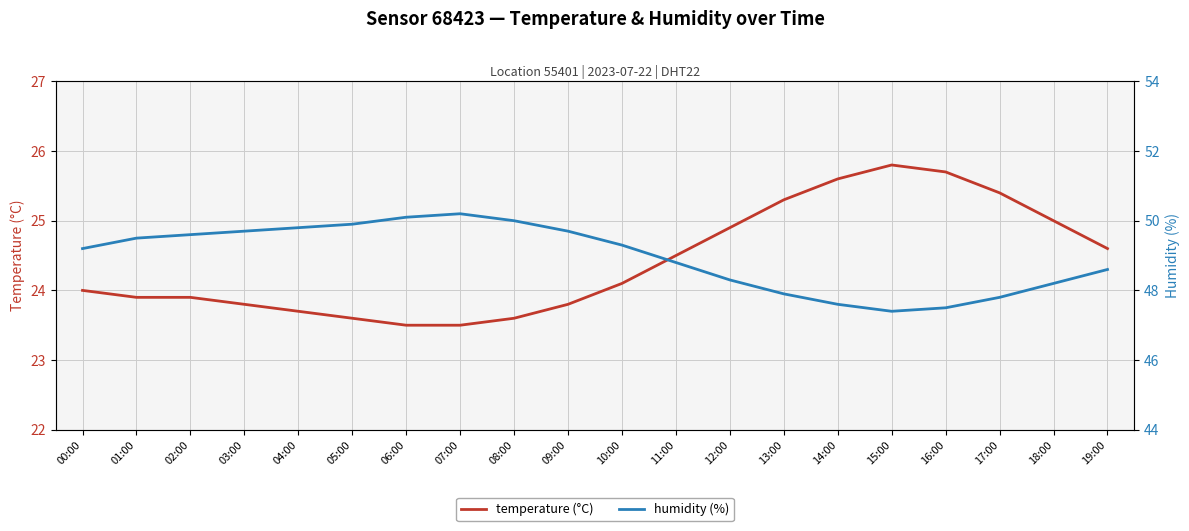

How many series are shown in this chart?

2